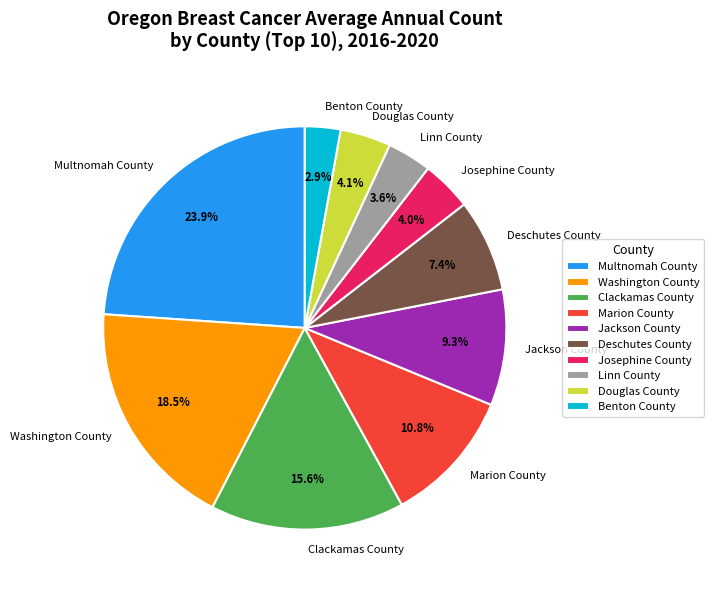

Approximately how many times larger is the value at Jackson County compared to Josephine County?

2.3